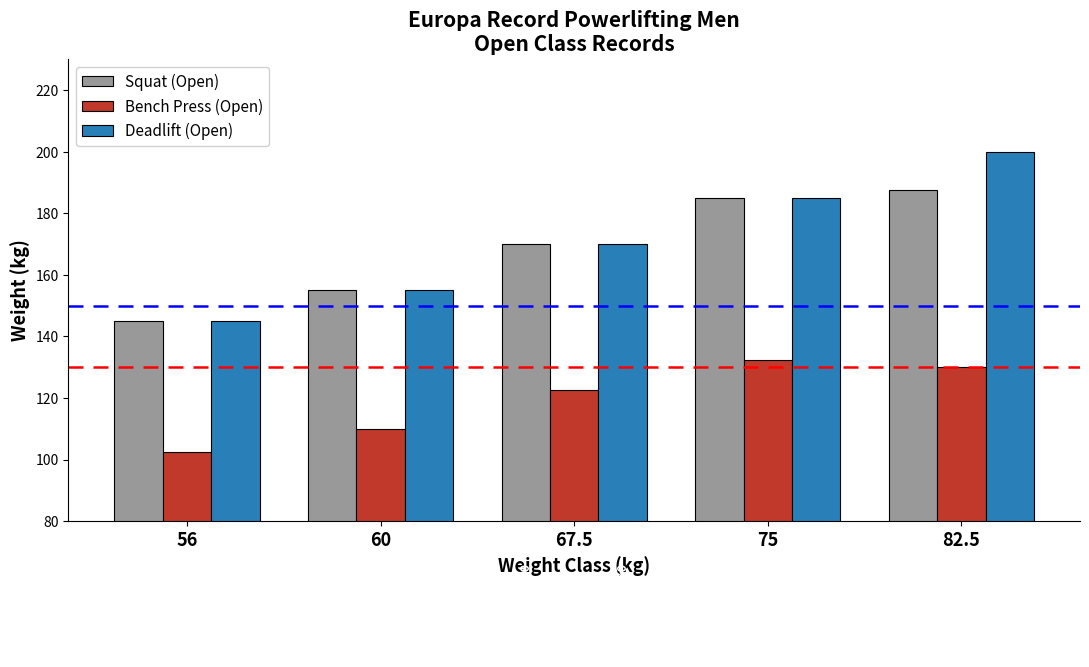

True or false: Deadlift (Open) has a value of 145.0 at 56.

True